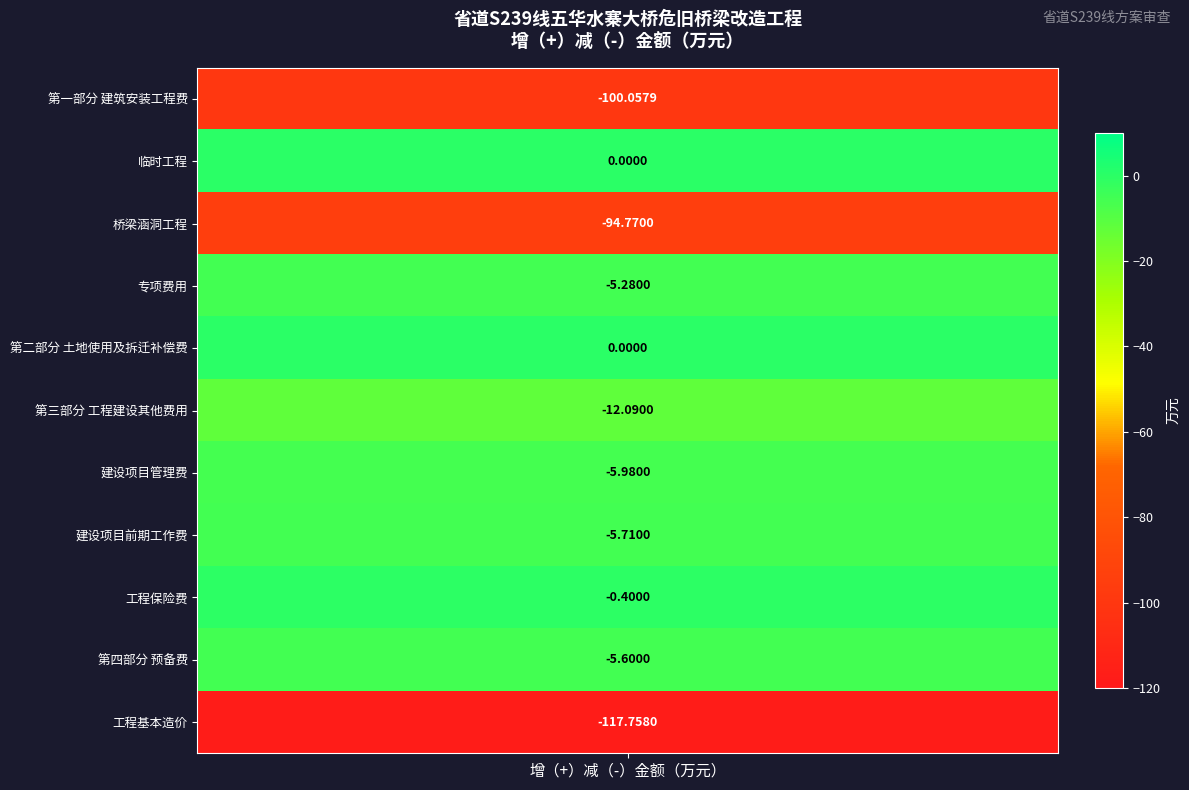

Reading right to left, list all the values displayed in this chart.

工程基本造价=-117.8	第四部分 预备费=-5.6	工程保险费=-0.4	建设项目前期工作费=-5.7	建设项目管理费=-6.0	第三部分 工程建设其他费用=-12.1	第二部分 土地使用及拆迁补偿费=0.0	专项费用=-5.3	桥梁涵洞工程=-94.8	临时工程=0.0	第一部分 建筑安装工程费=-100.1